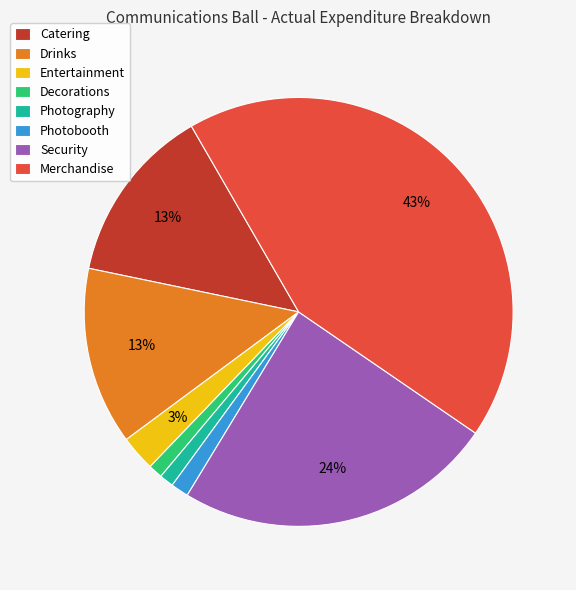

Between Merchandise and Decorations, which is larger?

Merchandise